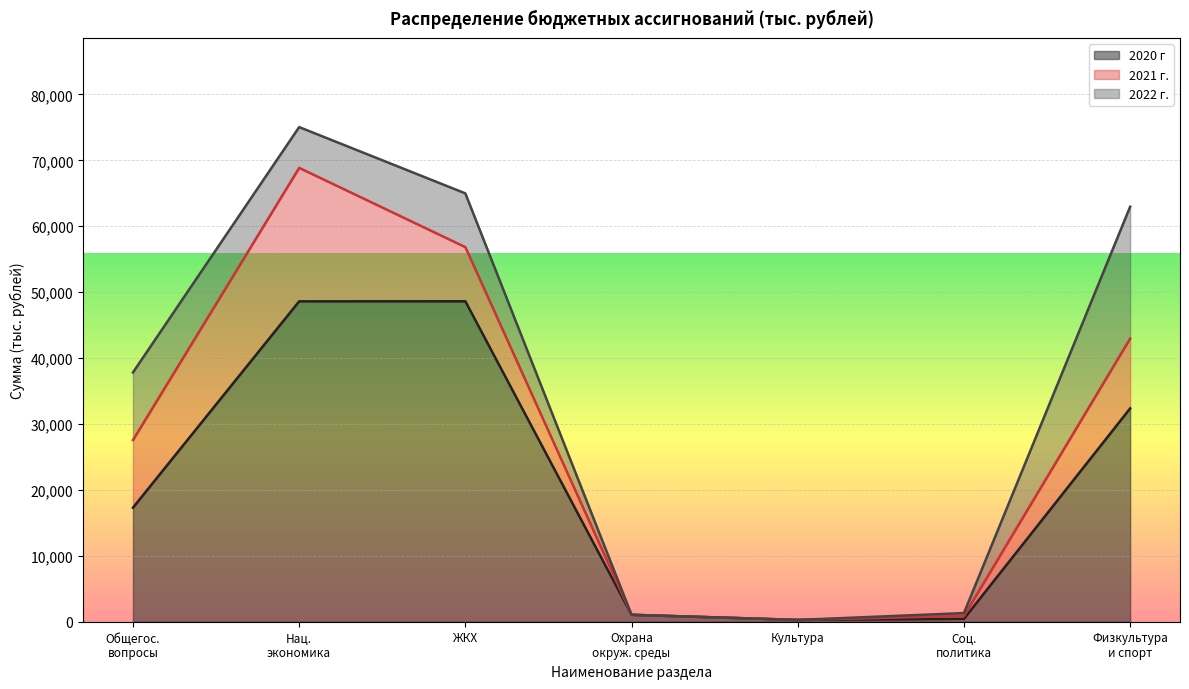

Reading left to right, what are all the values shown in this chart?

2020 г: ОБЩЕГОСУДАРСТВЕННЫЕ ВОПРОСЫ=17308.5	НАЦИОНАЛЬНАЯ ЭКОНОМИКА=48610.5	ЖИЛИЩНО-КОММУНАЛЬНОЕ ХОЗЯЙСТВО=48619.7	ОХРАНА ОКРУЖАЮЩЕЙ СРЕДЫ=1050.0	КУЛЬТУРА, КИНЕМАТОГРАФИЯ=275.5	СОЦИАЛЬНАЯ ПОЛИТИКА=438.5	ФИЗИЧЕСКАЯ КУЛЬТУРА И СПОРТ=32367.5
2021 г.: ОБЩЕГОСУДАРСТВЕННЫЕ ВОПРОСЫ=10256.9	НАЦИОНАЛЬНАЯ ЭКОНОМИКА=20249.7	ЖИЛИЩНО-КОММУНАЛЬНОЕ ХОЗЯЙСТВО=8217.1	ОХРАНА ОКРУЖАЮЩЕЙ СРЕДЫ=0.0	КУЛЬТУРА, КИНЕМАТОГРАФИЯ=0.0	СОЦИАЛЬНАЯ ПОЛИТИКА=435.2	ФИЗИЧЕСКАЯ КУЛЬТУРА И СПОРТ=10600.0
2022 г.: ОБЩЕГОСУДАРСТВЕННЫЕ ВОПРОСЫ=10257.5	НАЦИОНАЛЬНАЯ ЭКОНОМИКА=6188.3	ЖИЛИЩНО-КОММУНАЛЬНОЕ ХОЗЯЙСТВО=8151.6	ОХРАНА ОКРУЖАЮЩЕЙ СРЕДЫ=0.0	КУЛЬТУРА, КИНЕМАТОГРАФИЯ=0.0	СОЦИАЛЬНАЯ ПОЛИТИКА=435.2	ФИЗИЧЕСКАЯ КУЛЬТУРА И СПОРТ=20000.0